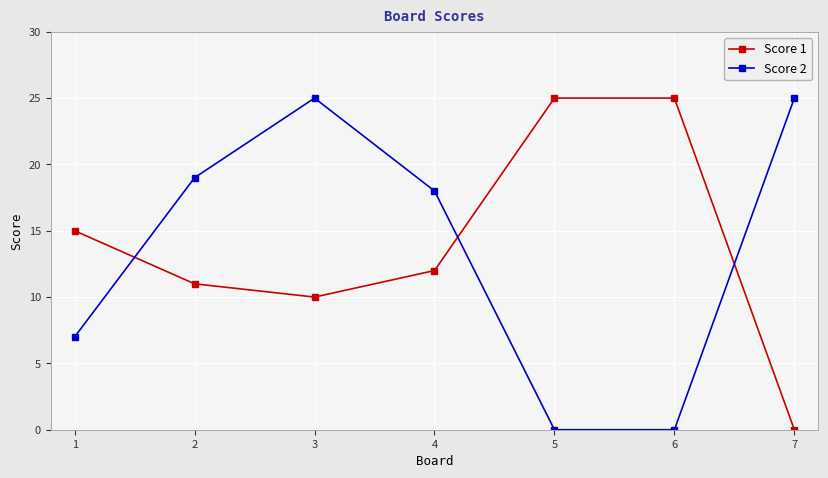

What is the difference between the highest and lowest values at 1?

8